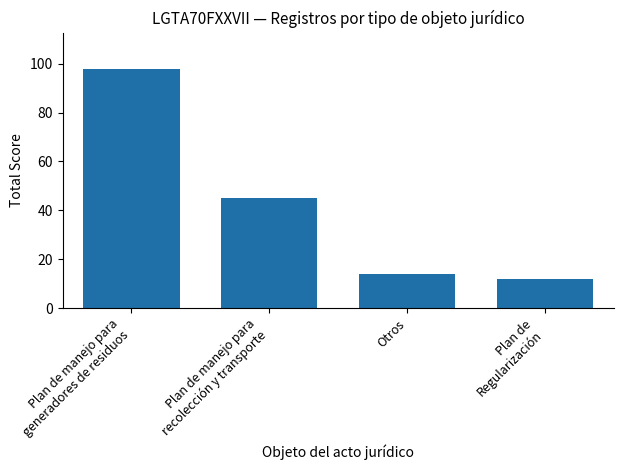

What is the sum of the values at Otros and Plan de
Regularización?

26